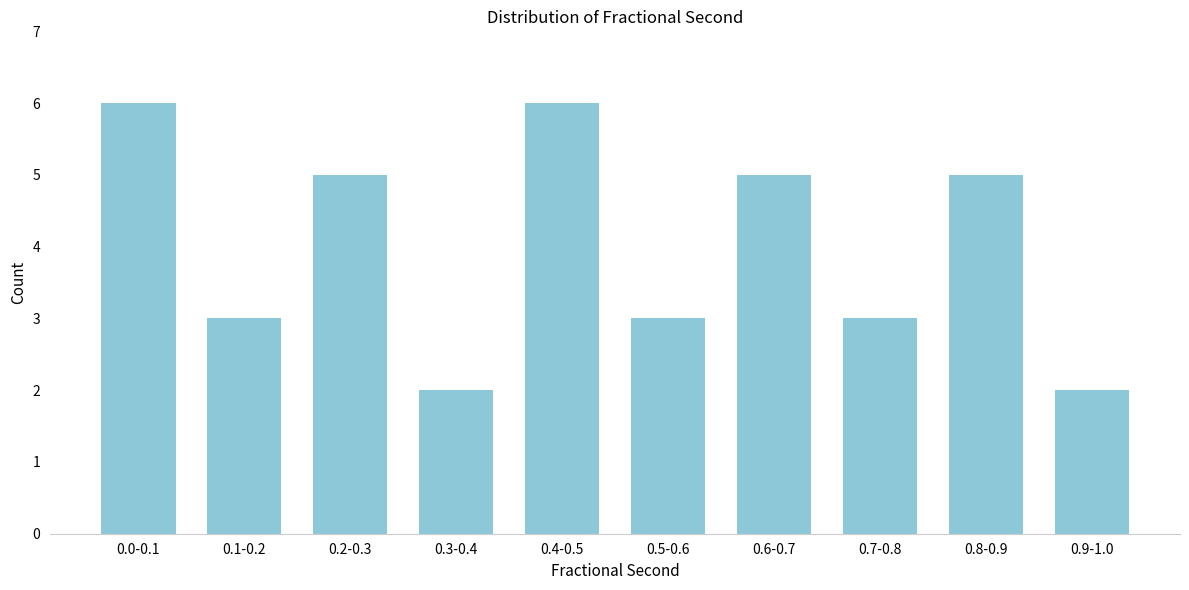

Reading right to left, extract all data points from this chart.

2	5	3	5	3	6	2	5	3	6